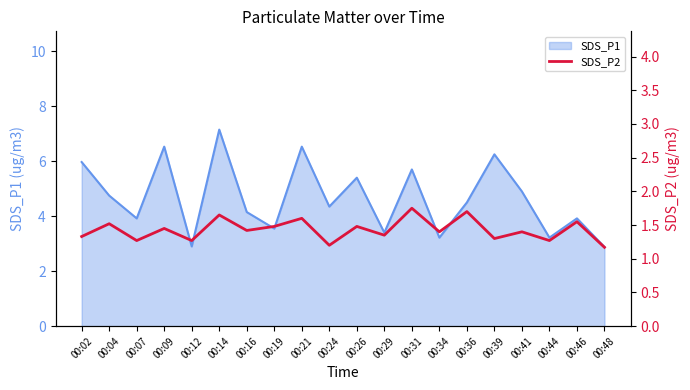

True or false: there are more than 1 points higher than both neighbors.

True